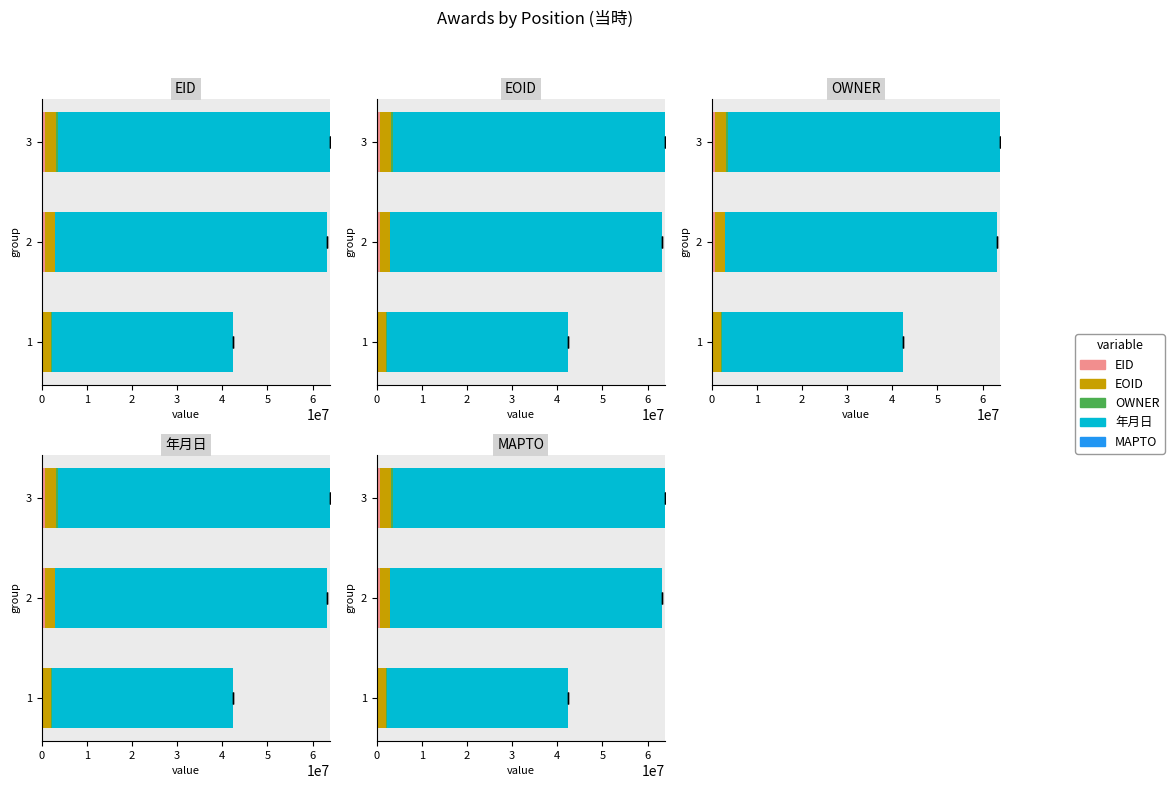

Between 0 and 1, which series saw the biggest shift?

年月日